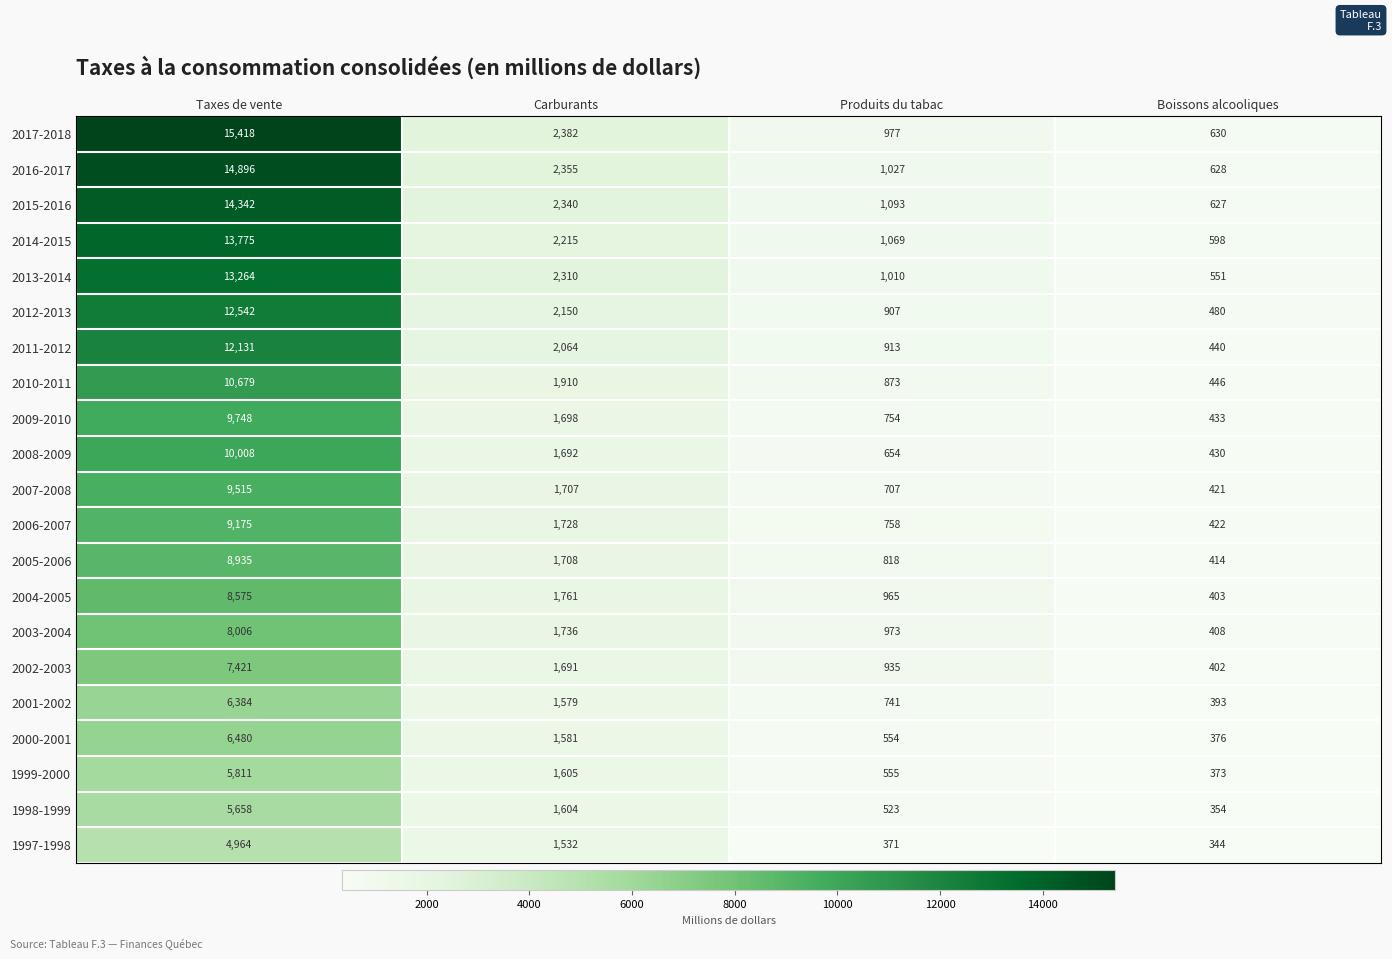

Which series changed the most between Taxes de vente and Carburants?

2017-2018